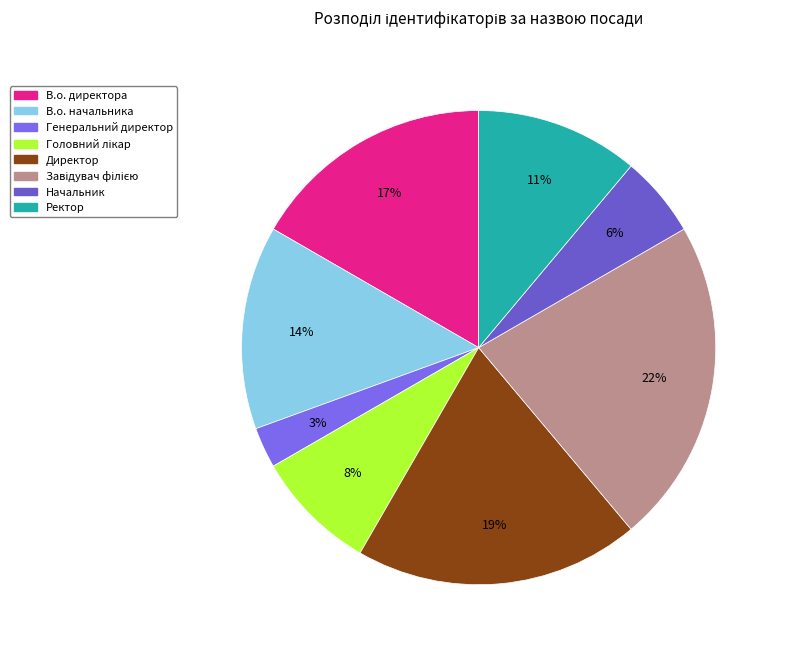

Count the number of slices in the pie.

8